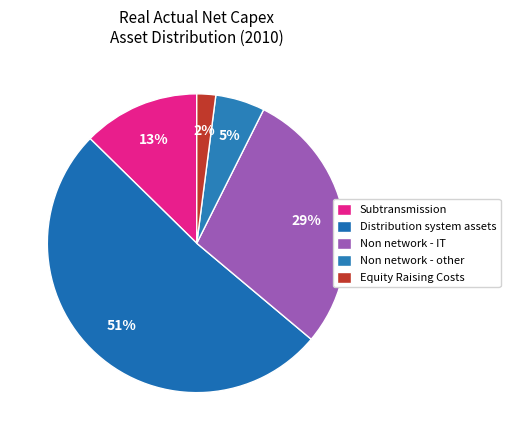

Count the number of slices in the pie.

5